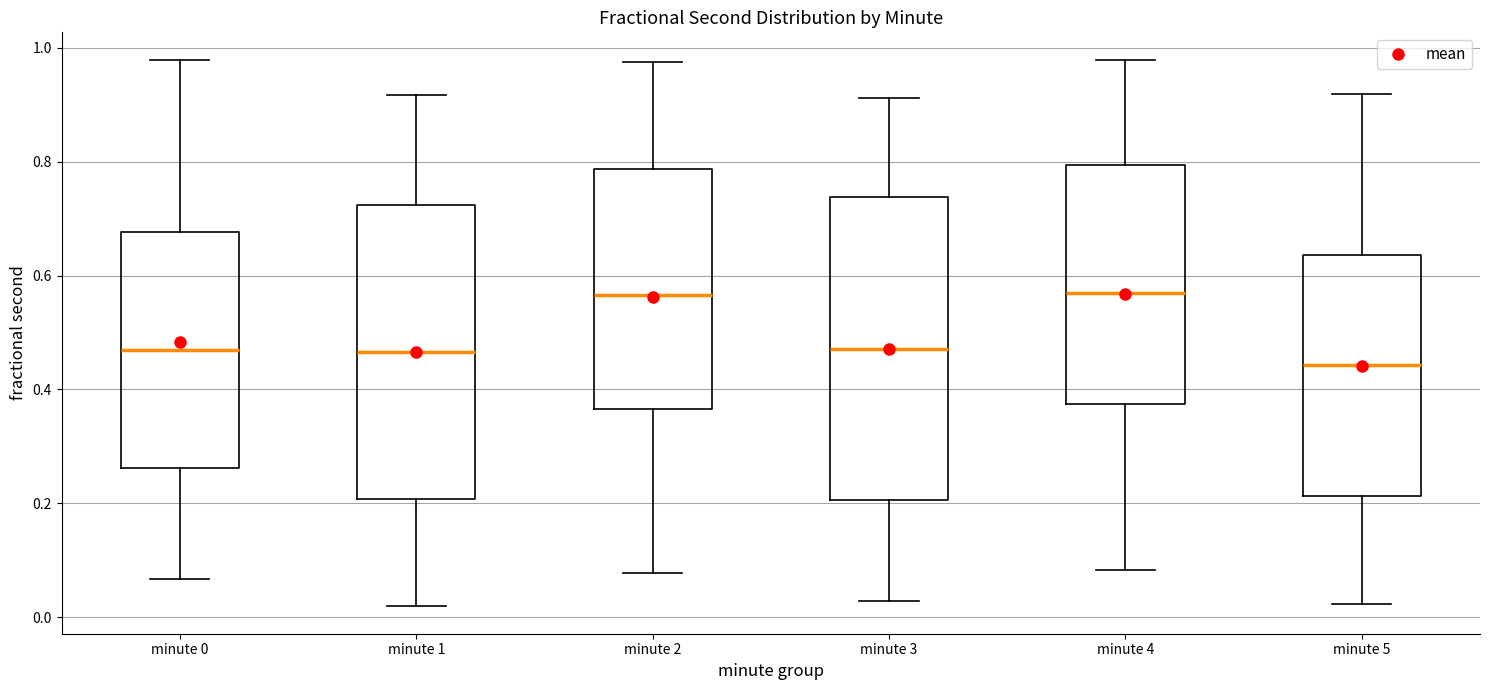

Which box's median line is the lowest?

minute 5